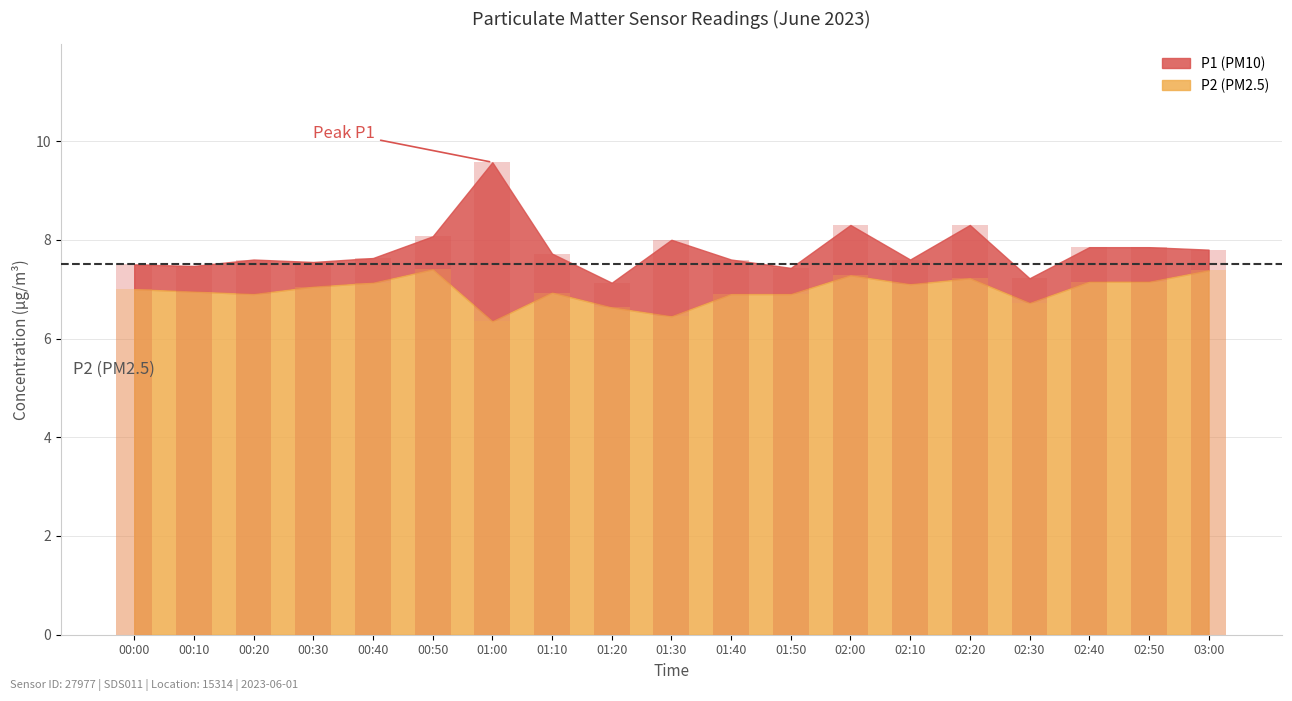

Which series has the widest spread of values?

P1